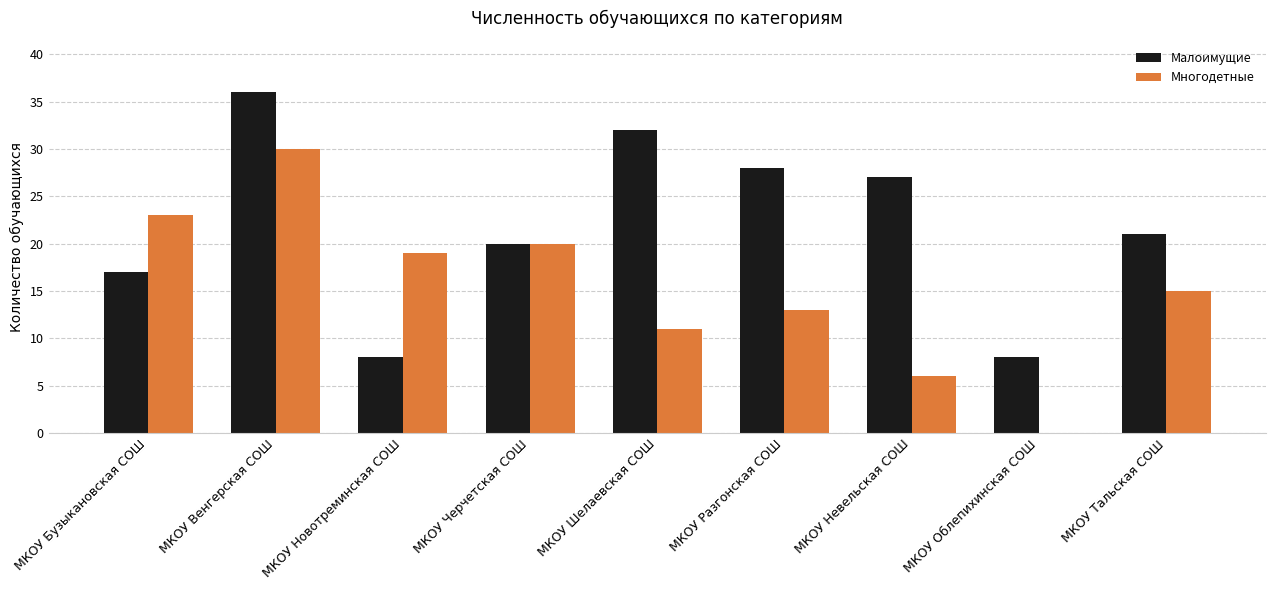

Reading left to right, what are all the values shown in this chart?

Малоимущие: 17	36	8	20	32	28	27	8	21
Многодетные: 23	30	19	20	11	13	6	0	15